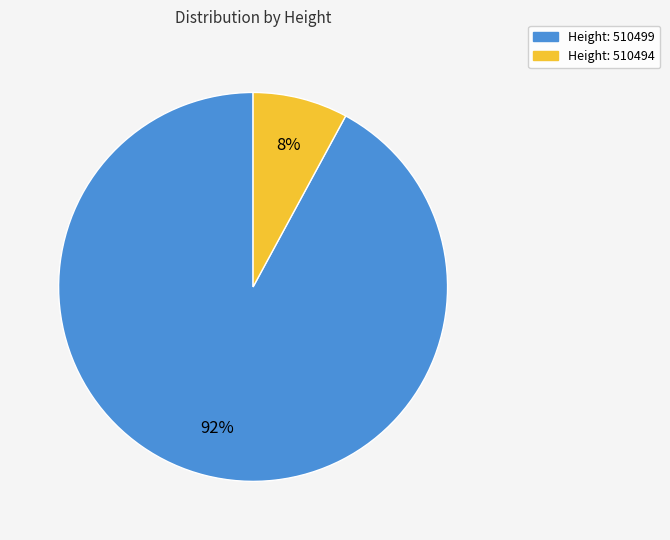

Does any single category account for the majority?

Yes